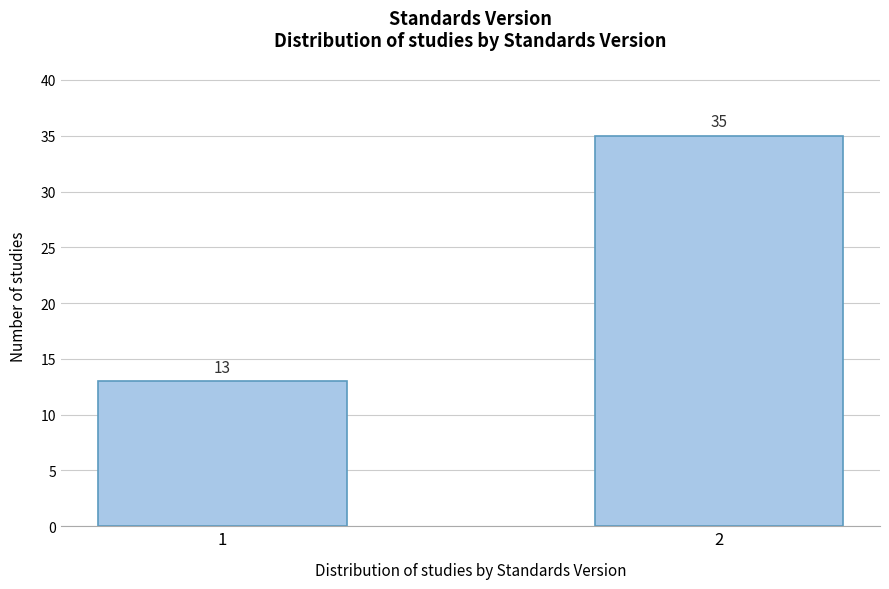

Reading left to right, extract all data points from this chart.

1=13	2=35